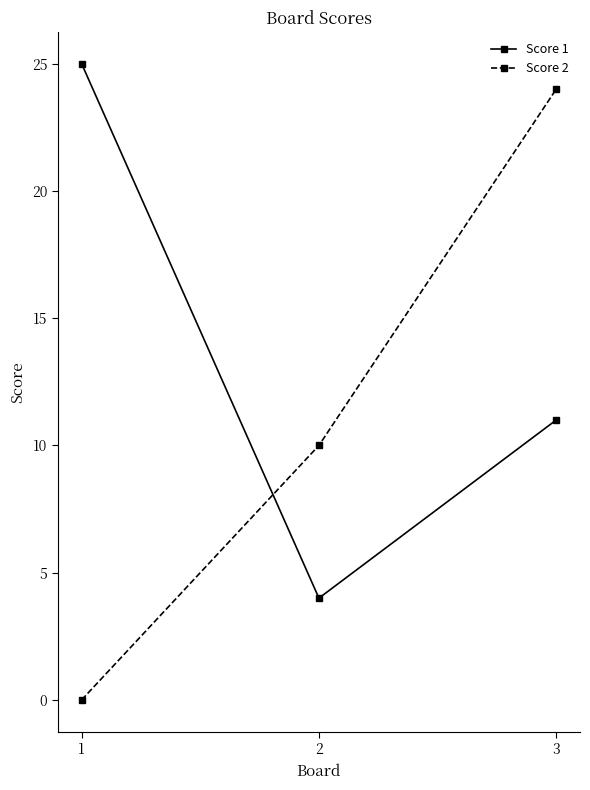

What is the value of the Score 1 point at the 1st from the left?

25